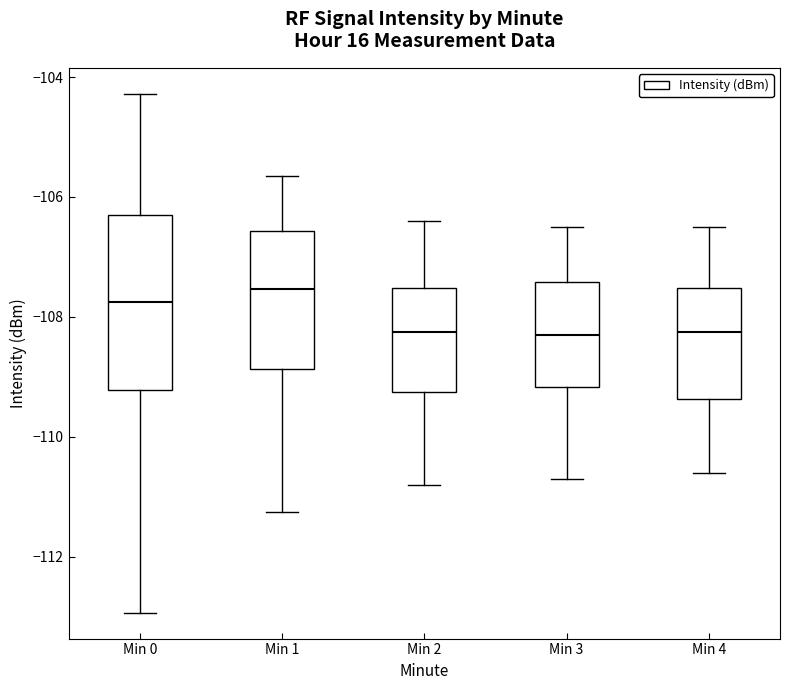

Reading left to right, transcribe this box plot: for each box, give where its median line is, the range the box spans, and where its two whiskers end, as read against the y-axis. The values are not printed on the chart, so give them approximately, as read against the axis.

Min 0: median -107.8, box -109.2 to -106.4, whiskers -113.0 to -104.2
Min 1: median -107.6, box -108.8 to -106.6, whiskers -111.2 to -105.6
Min 2: median -108.2, box -109.2 to -107.6, whiskers -110.8 to -106.4
Min 3: median -108.2, box -109.2 to -107.4, whiskers -110.6 to -106.4
Min 4: median -108.2, box -109.4 to -107.6, whiskers -110.6 to -106.4